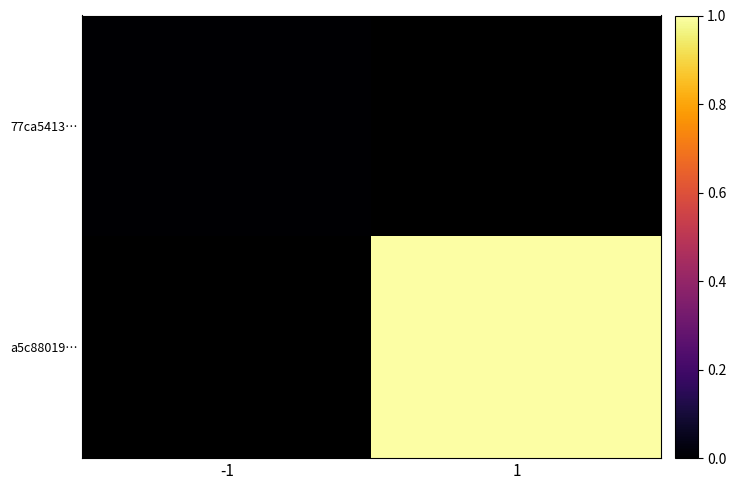

What is the greatest value displayed?

1.0